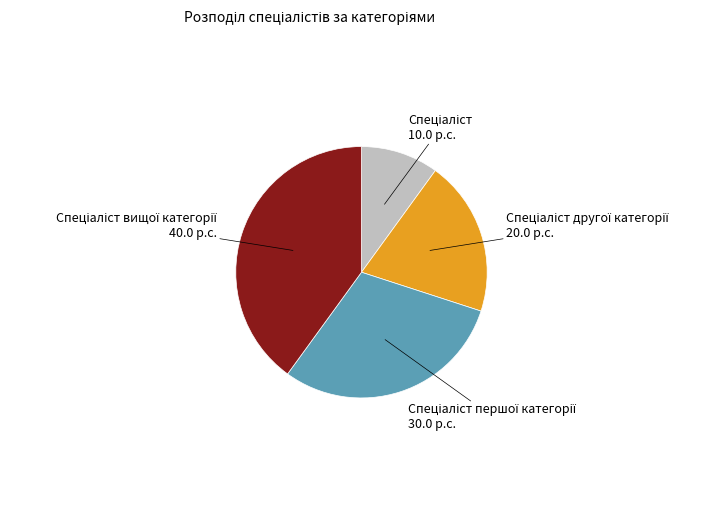

Does any single category account for the majority?

No